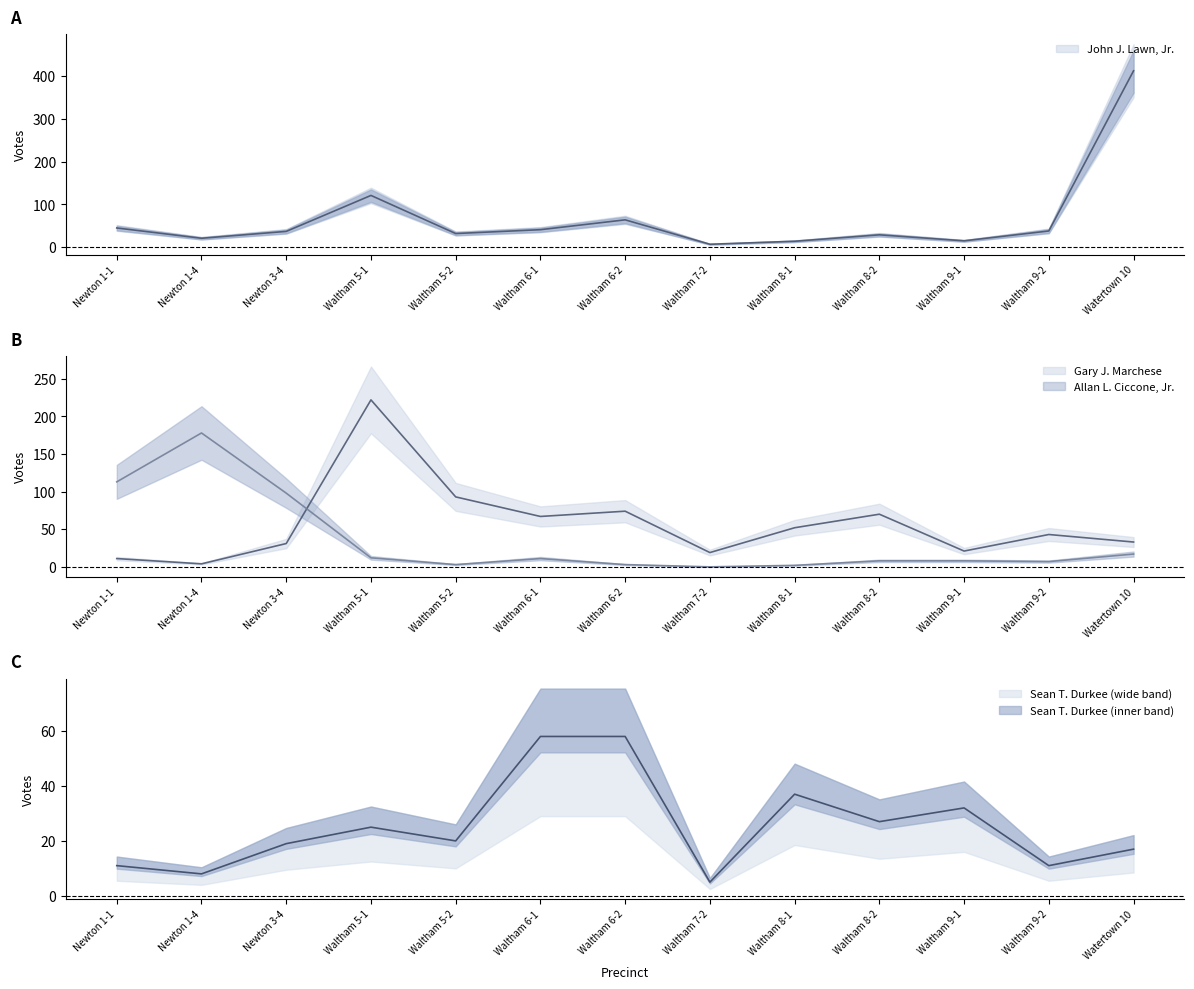

Which series has the widest spread of values?

John J. Lawn, Jr.